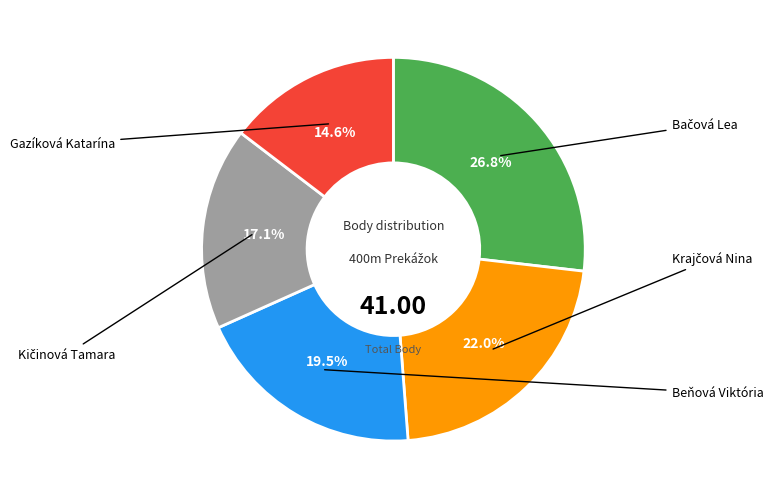

To the nearest percent, what is the combined percentage of Gazíková Katarína and Kičinová Tamara?

32%